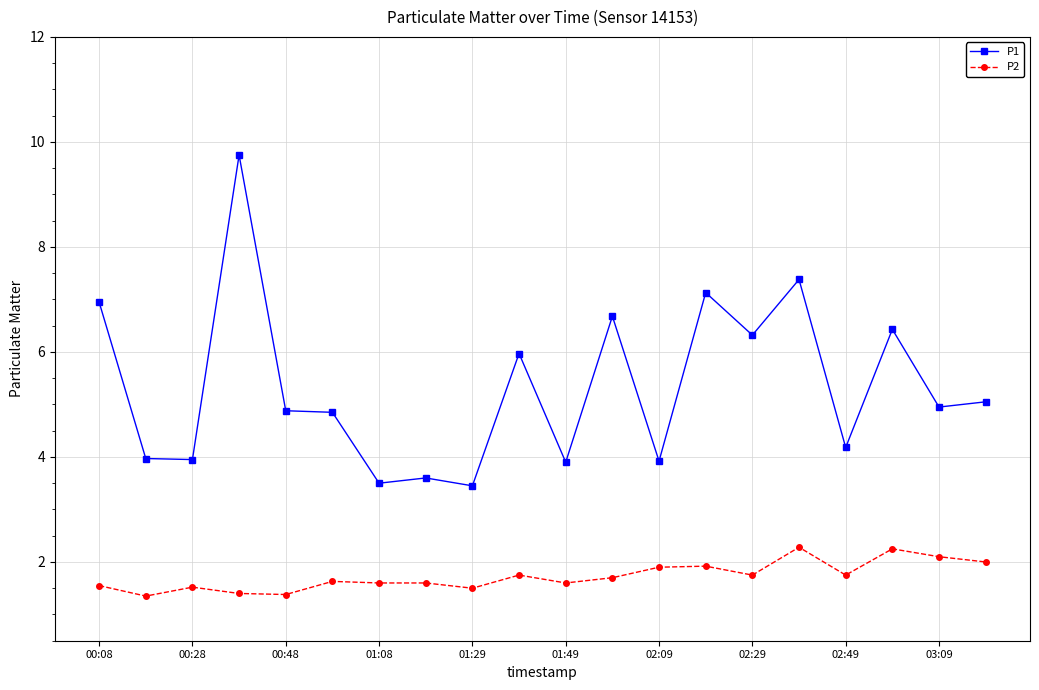

True or false: P2 has more than 1 points higher than both neighbors.

True